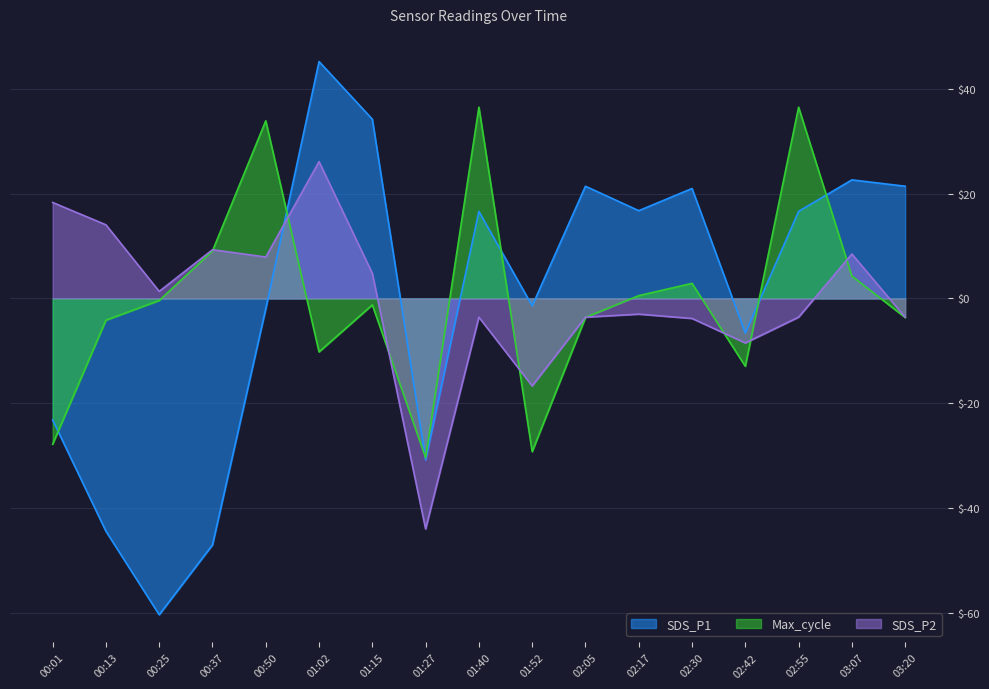

What is the difference between the second highest and minimum values in the SDS_P2 series?

62.3